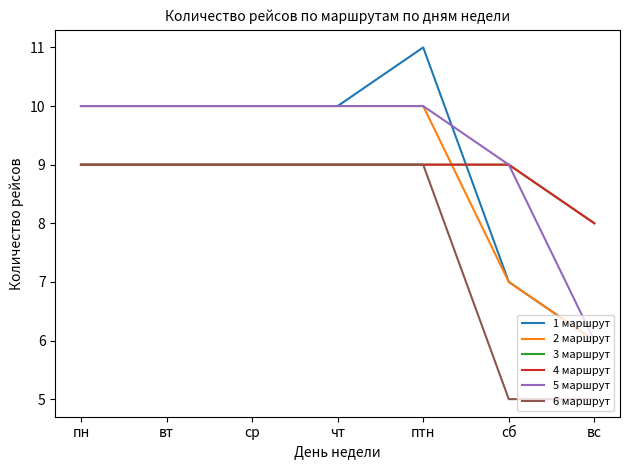

Which series has the largest total across all categories?

5 маршрут